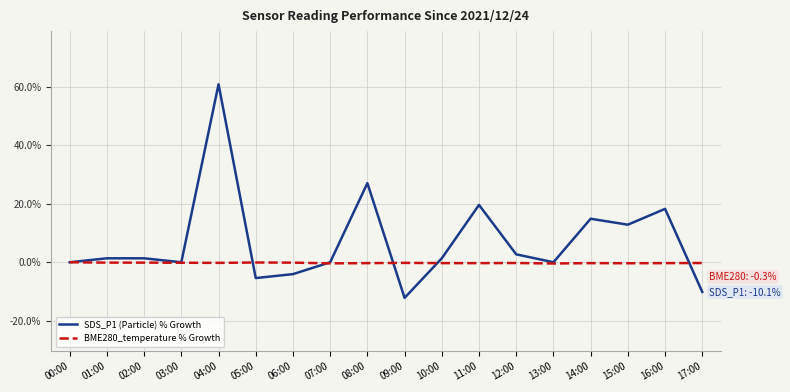

At which category is the sum across all series the highest?

04:00